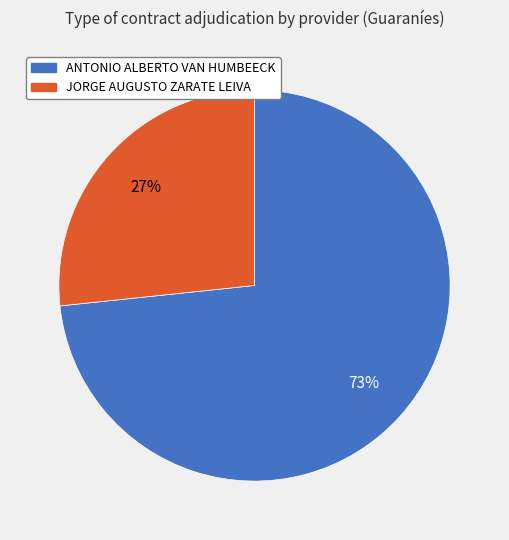

Which category has the smallest portion of the pie?

JORGE AUGUSTO ZARATE LEIVA